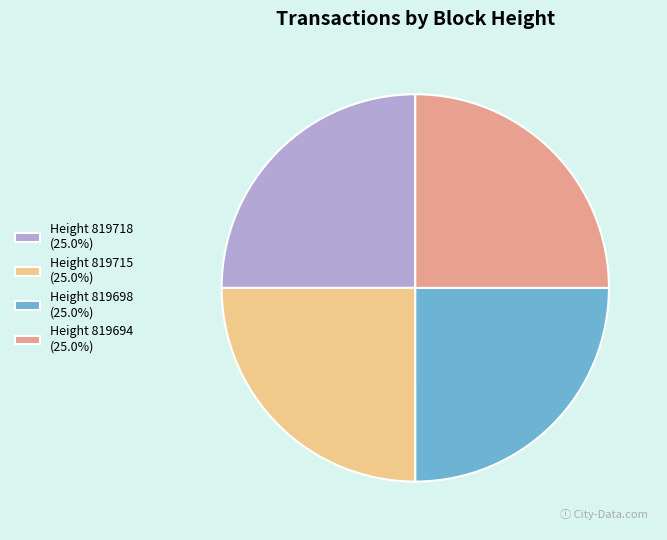

Is there any slice that represents more than half of the pie?

No